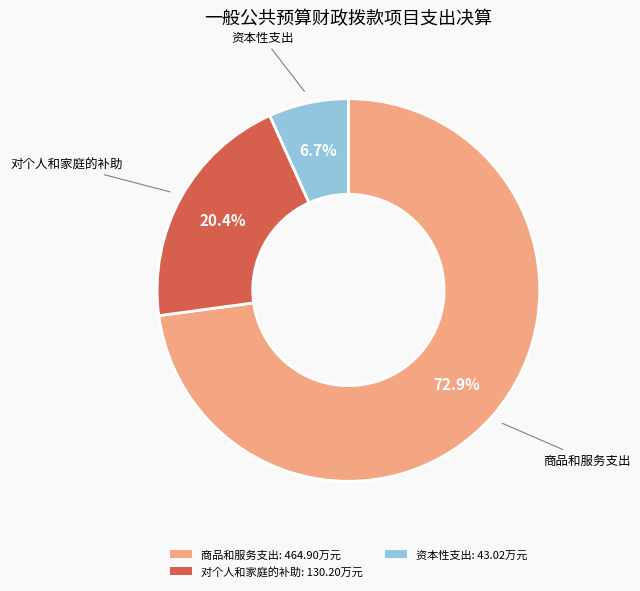

Combined, what portion of the pie is 对个人和家庭的补助: 130.20万元 and 商品和服务支出: 464.90万元?

93.3%